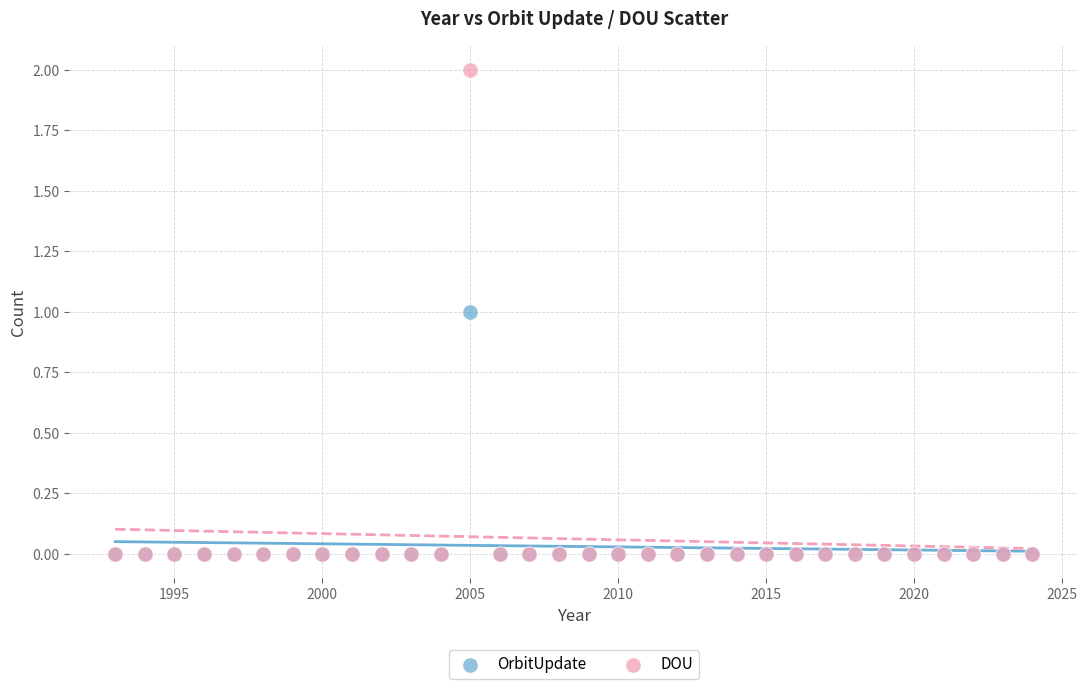

Which series has the widest spread of Y values?

DOU